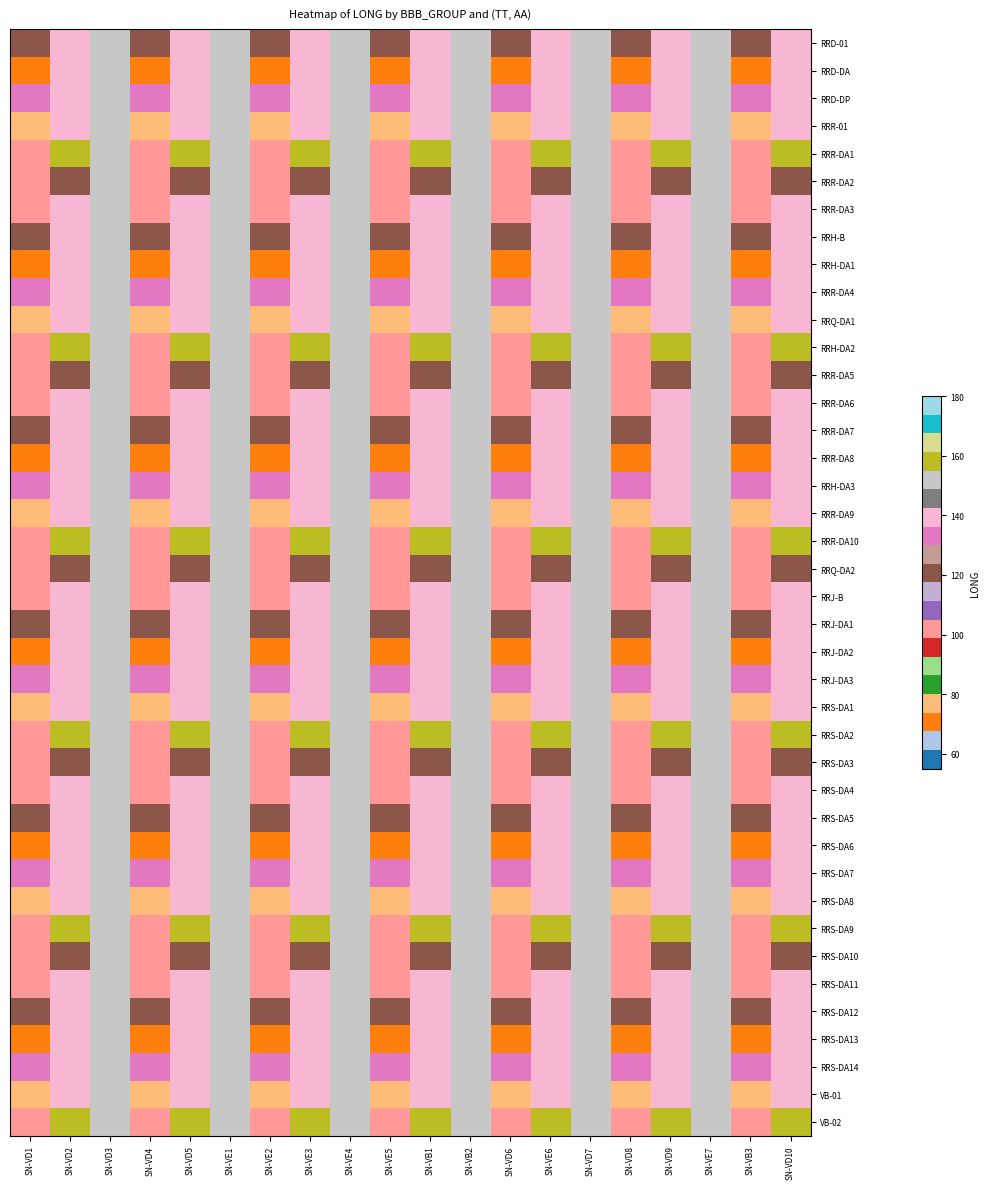

How many data points does each series have?

20